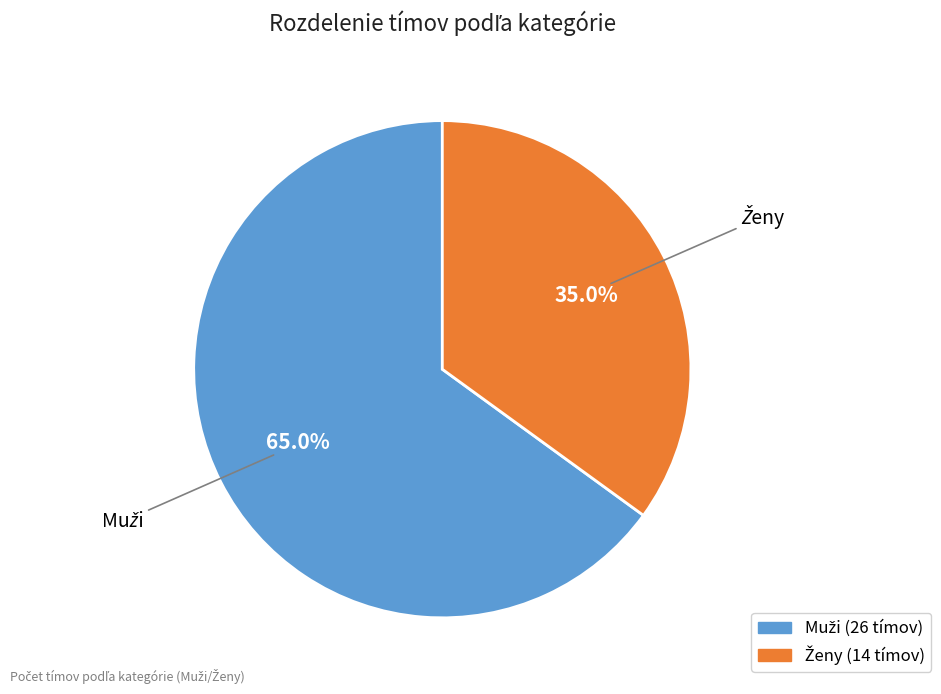

Is there a majority slice in this chart?

Yes